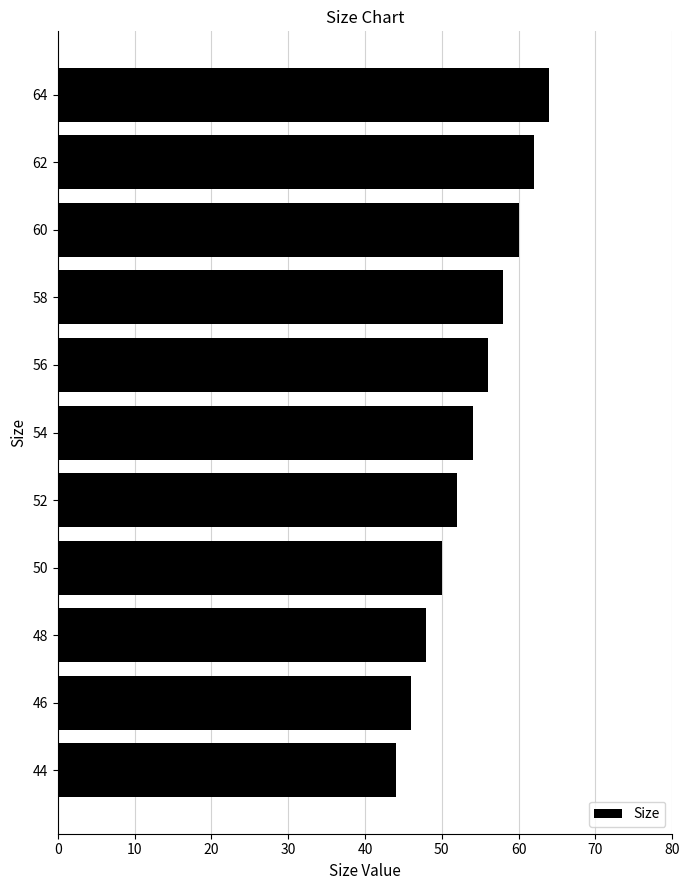

The chart shows a value of 52 at 52. True or false?

True